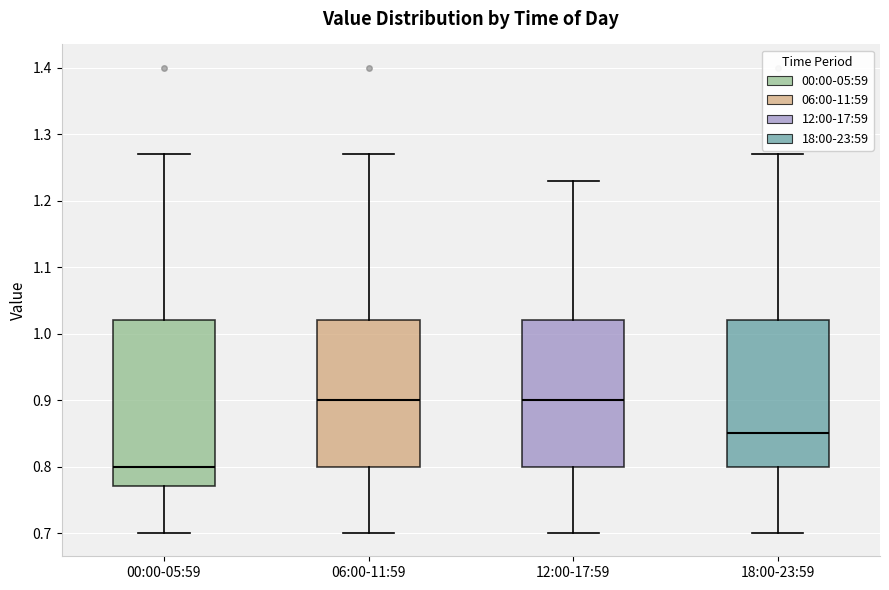

Which box has the lowest median line?

00:00-05:59